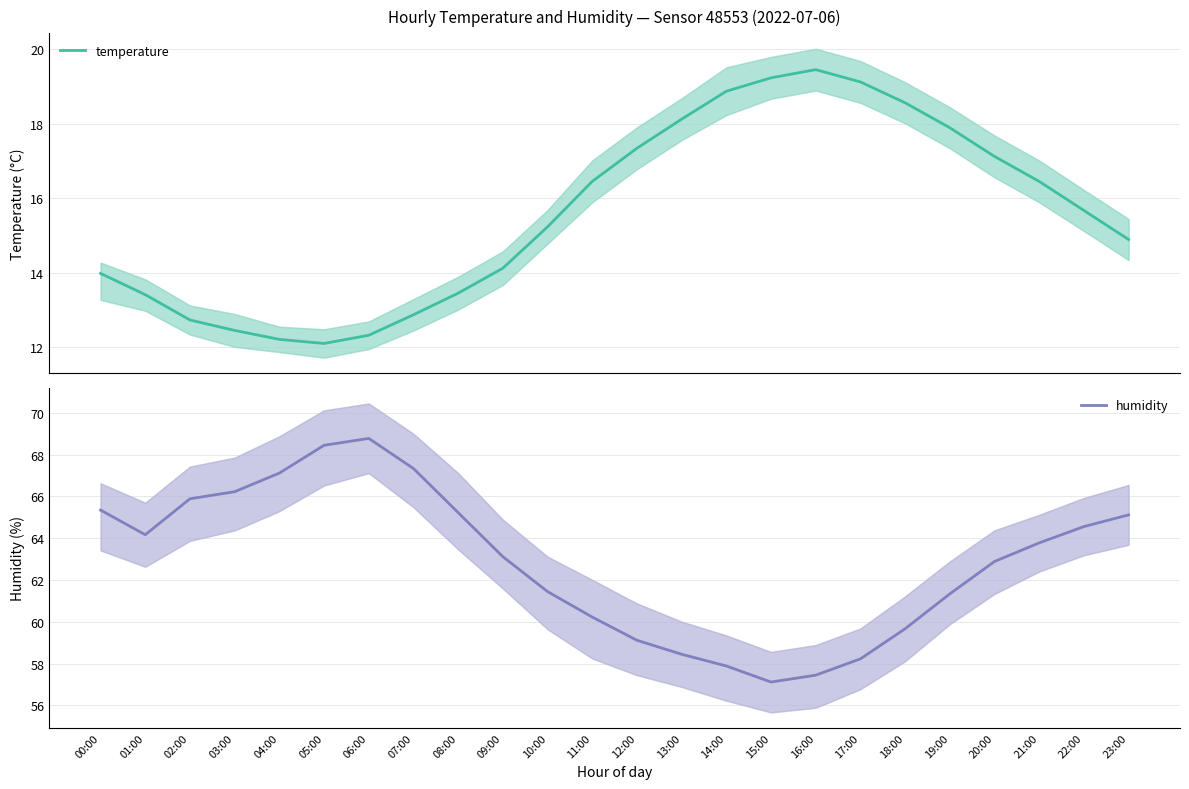

What is the average value of the humidity series?

62.9